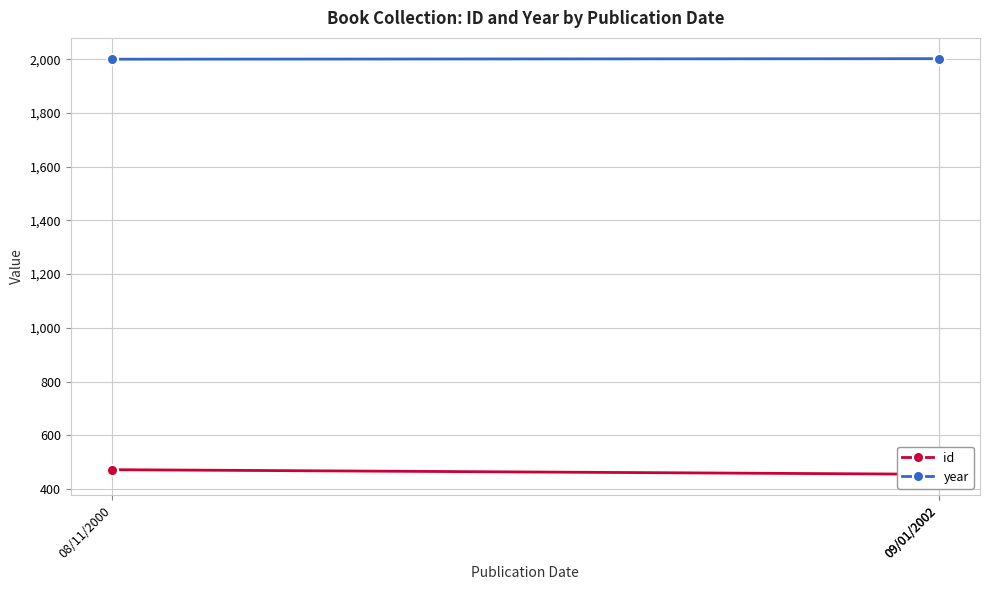

What is the total value across all series at 09/01/2002?

2457